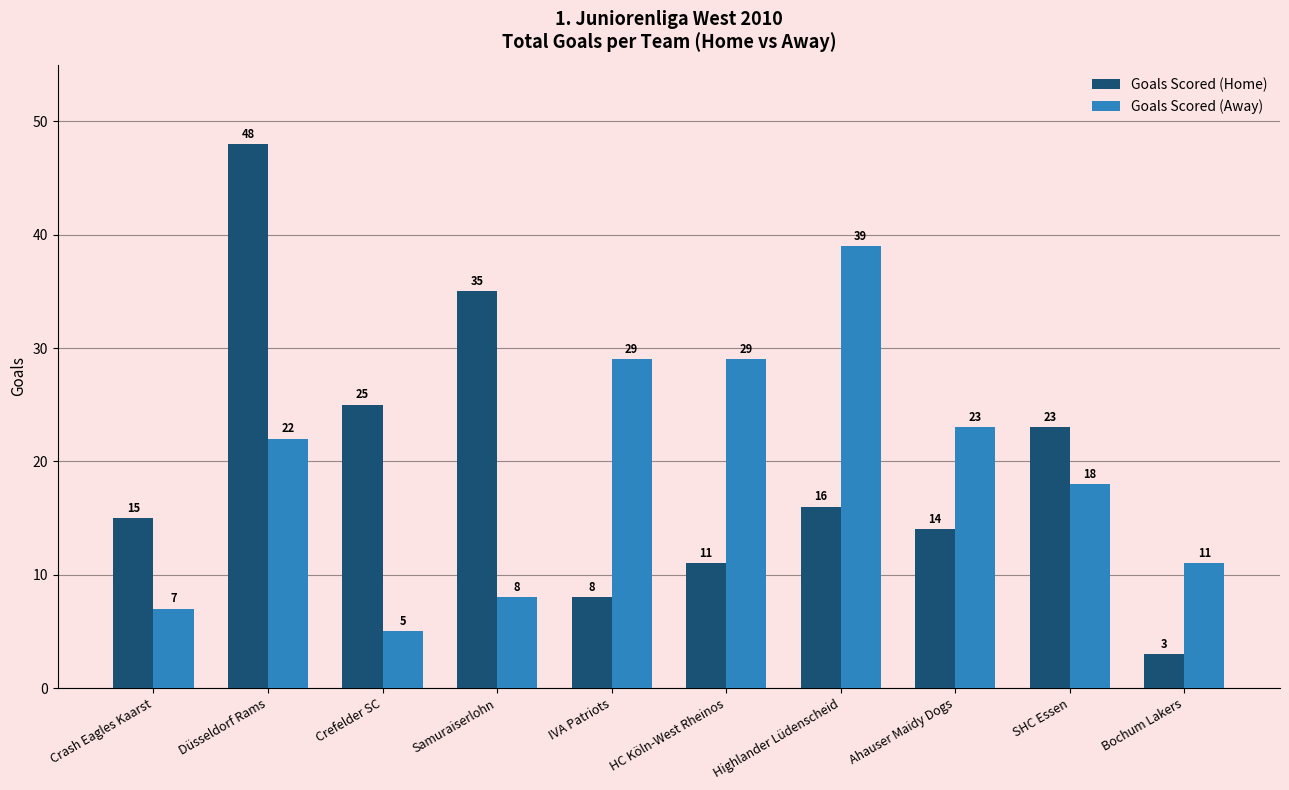

What is the minimum value for Goals Scored (Away)?

5